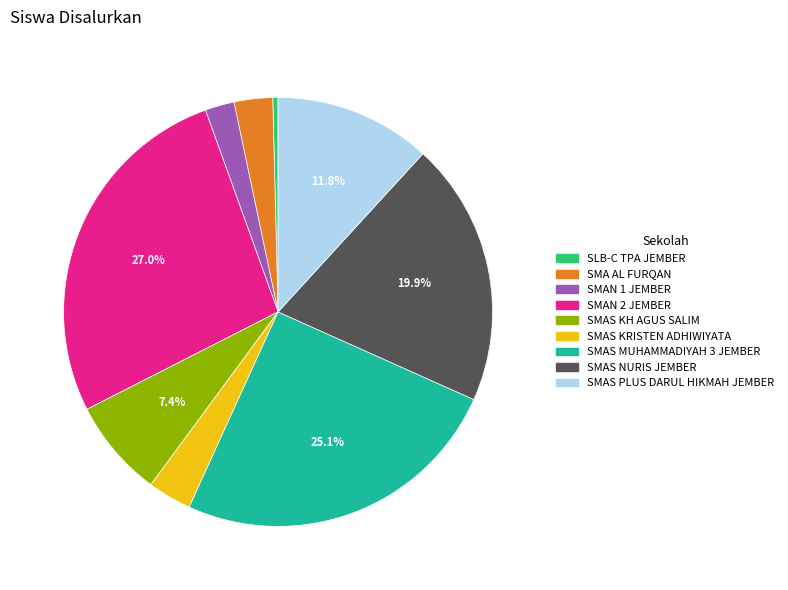

Is SMA AL FURQAN the majority of the pie?

No